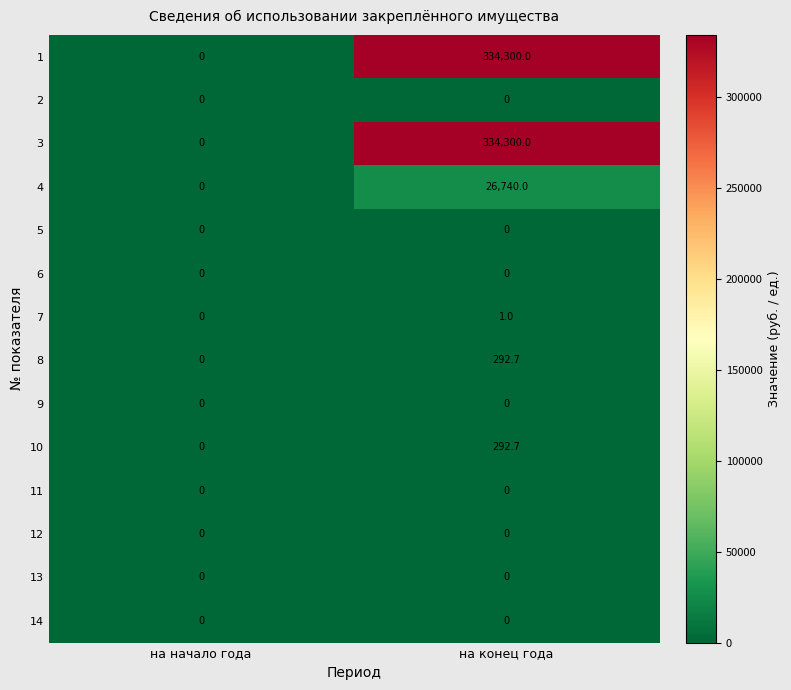

What is the difference between the highest and lowest values at на конец года?

334300.0